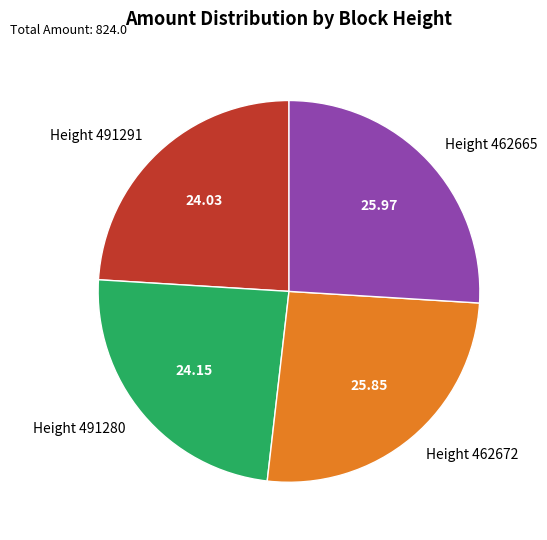

Is there any slice that represents more than half of the pie?

No